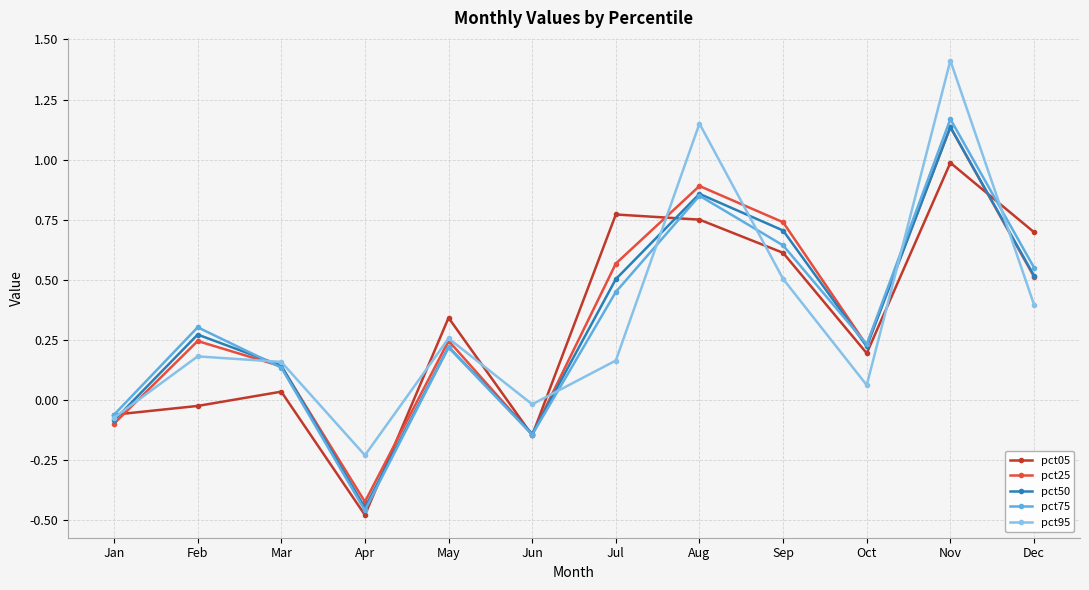

What are all the series names shown in the legend?

pct05, pct25, pct50, pct75, pct95